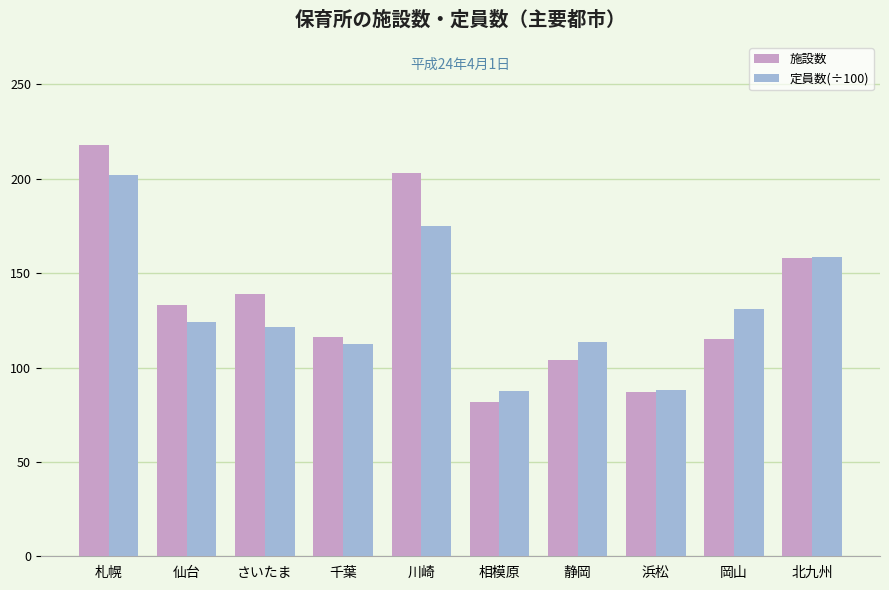

Which label corresponds to the smallest value in the chart?

相模原